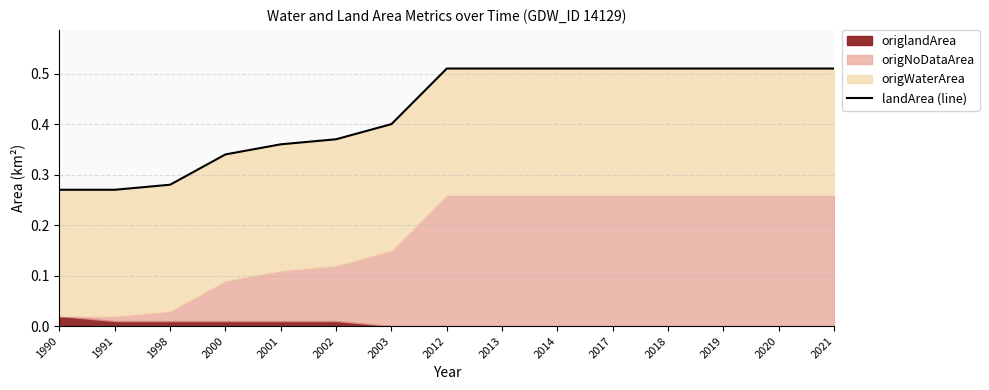

Rank the categories by value from highest to lowest.

2012, 2013, 2014, 2017, 2018, 2019, 2020, 2021, 2003, 2002, 2001, 2000, 1998, 1990, 1991